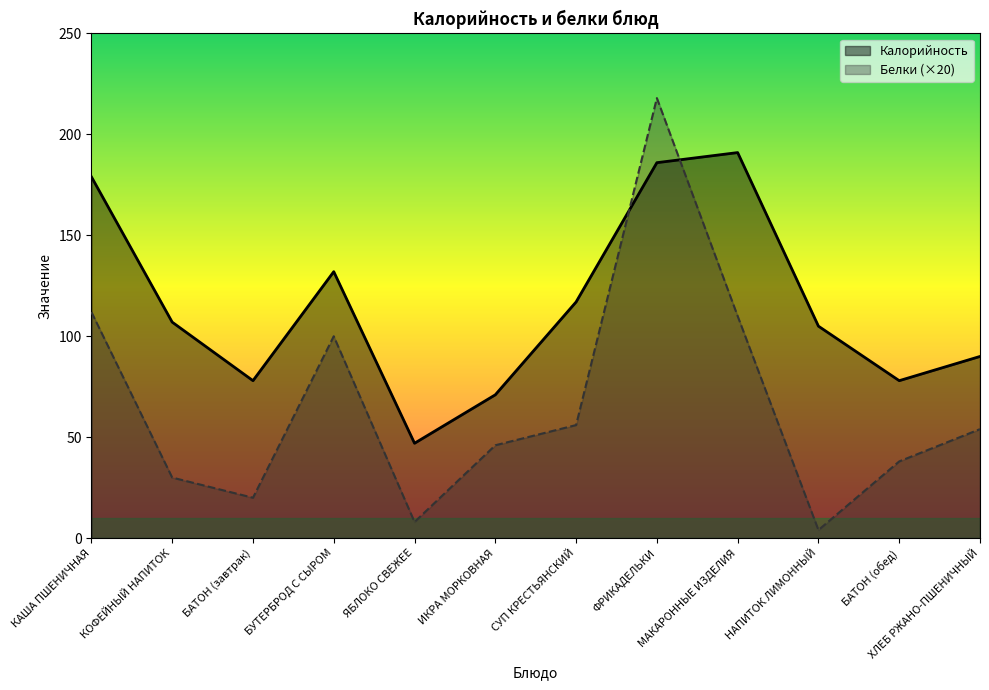

What is the sum of all Калорийность values?

1381